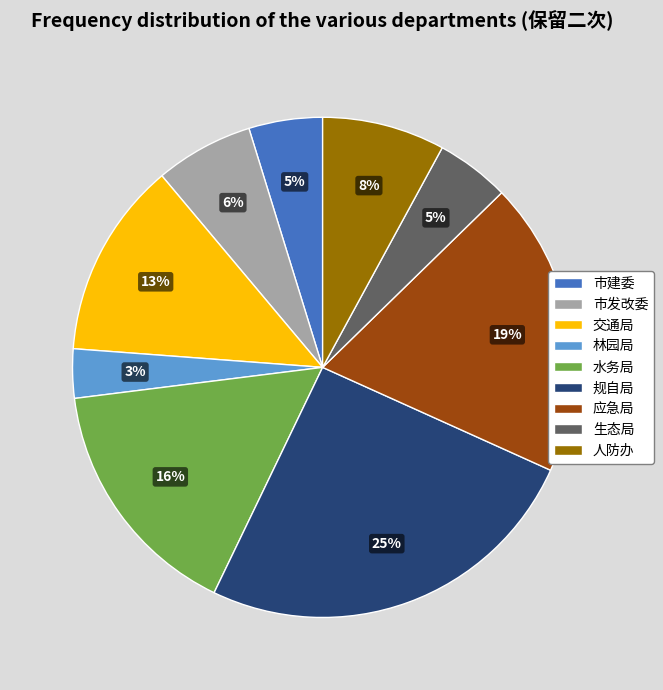

What percentage is the 生态局 slice, to the nearest percent?

5%